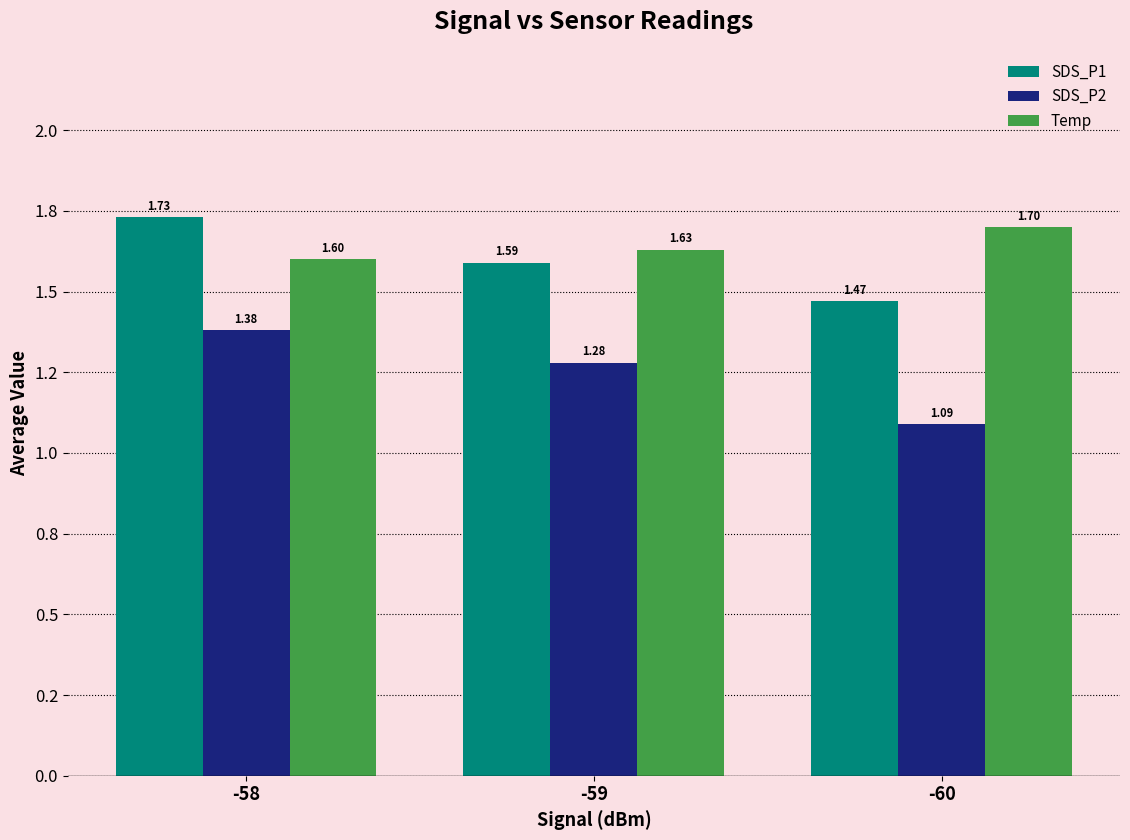

Does the chart contain stacked bars?

No